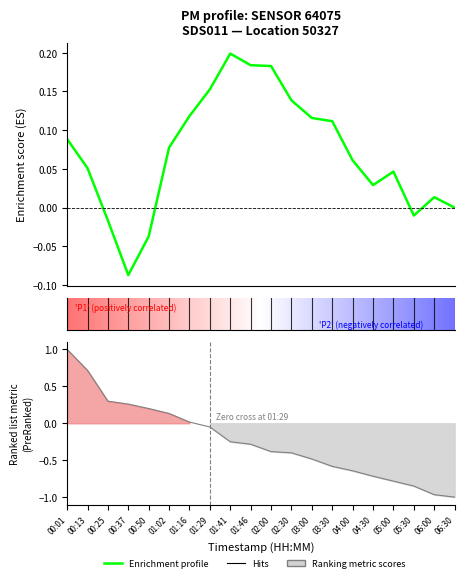

Reading right to left, what are all the values shown in this chart?

Enrichment profile: -0.0	0.0	-0.0	0.0	0.0	0.1	0.1	0.1	0.1	0.2	0.2	0.2	0.2	0.1	0.1	-0.0	-0.1	-0.0	0.1	0.1
P1 ranked: -1.0	-1.0	-0.8	-0.8	-0.7	-0.6	-0.6	-0.5	-0.4	-0.4	-0.3	-0.2	-0.0	0.0	0.1	0.2	0.3	0.3	0.7	1.0